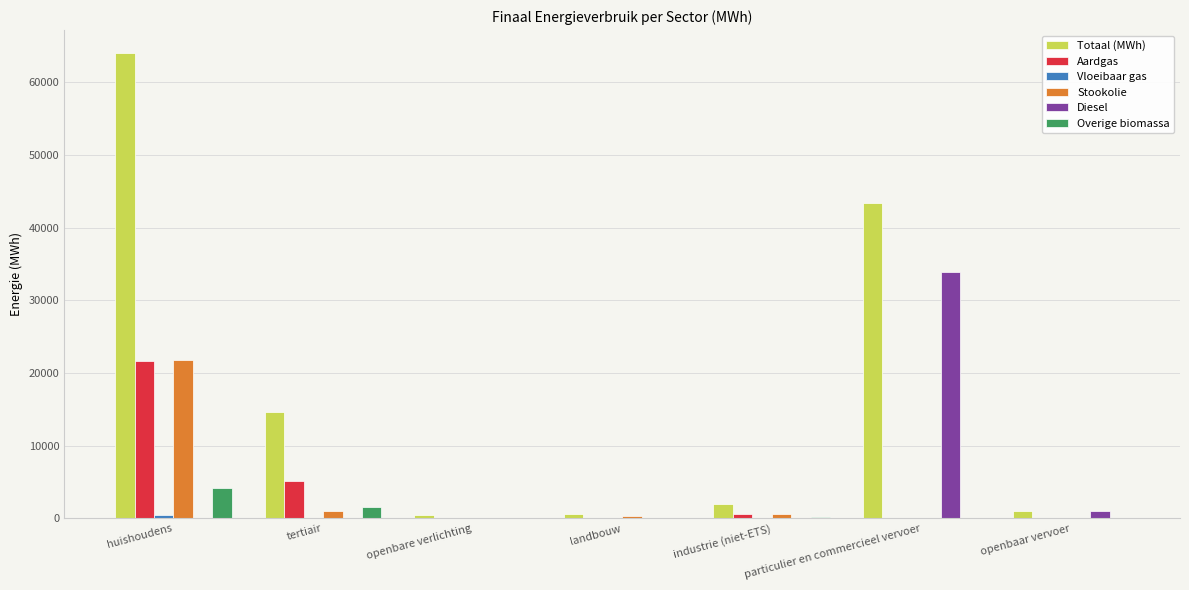

The value of Diesel at industrie (niet-ETS) is -21590.2. True or false?

False